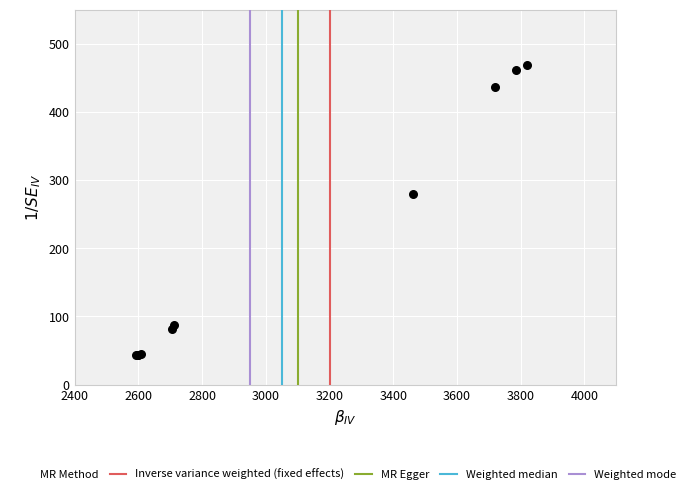

What Y value in the scatter plot is closest to 256?

279